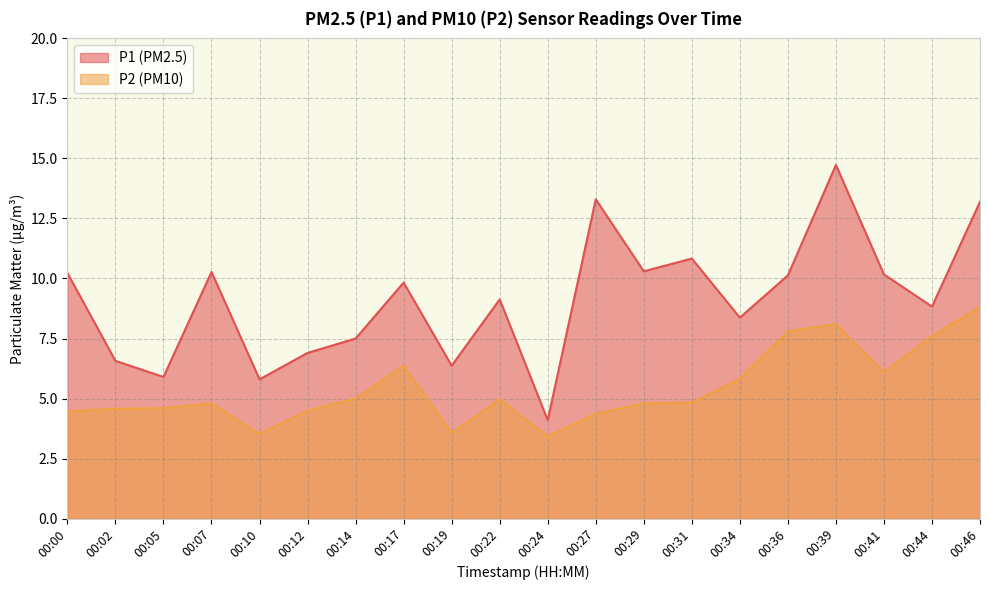

How many lines are shown in the chart?

2